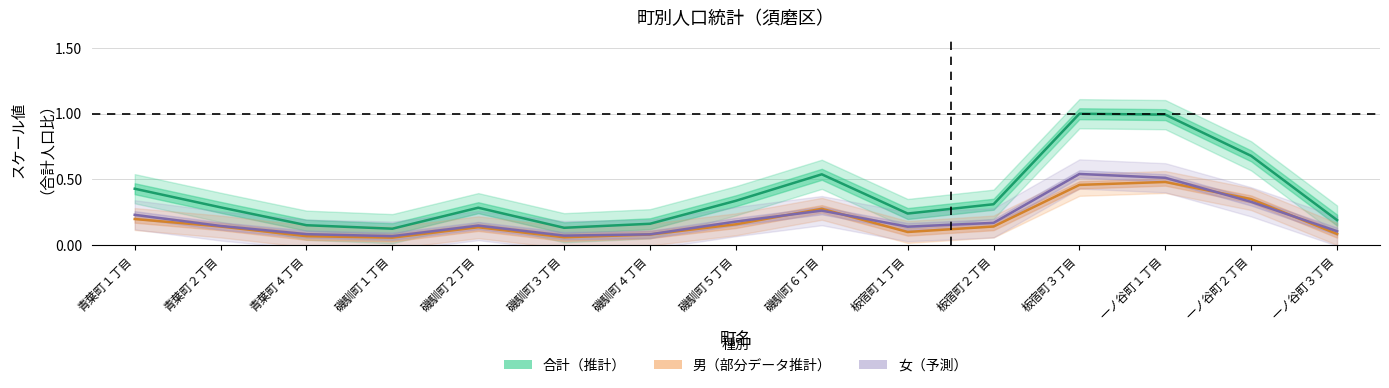

At which label is 男 closest to 0?

磯馴町１丁目